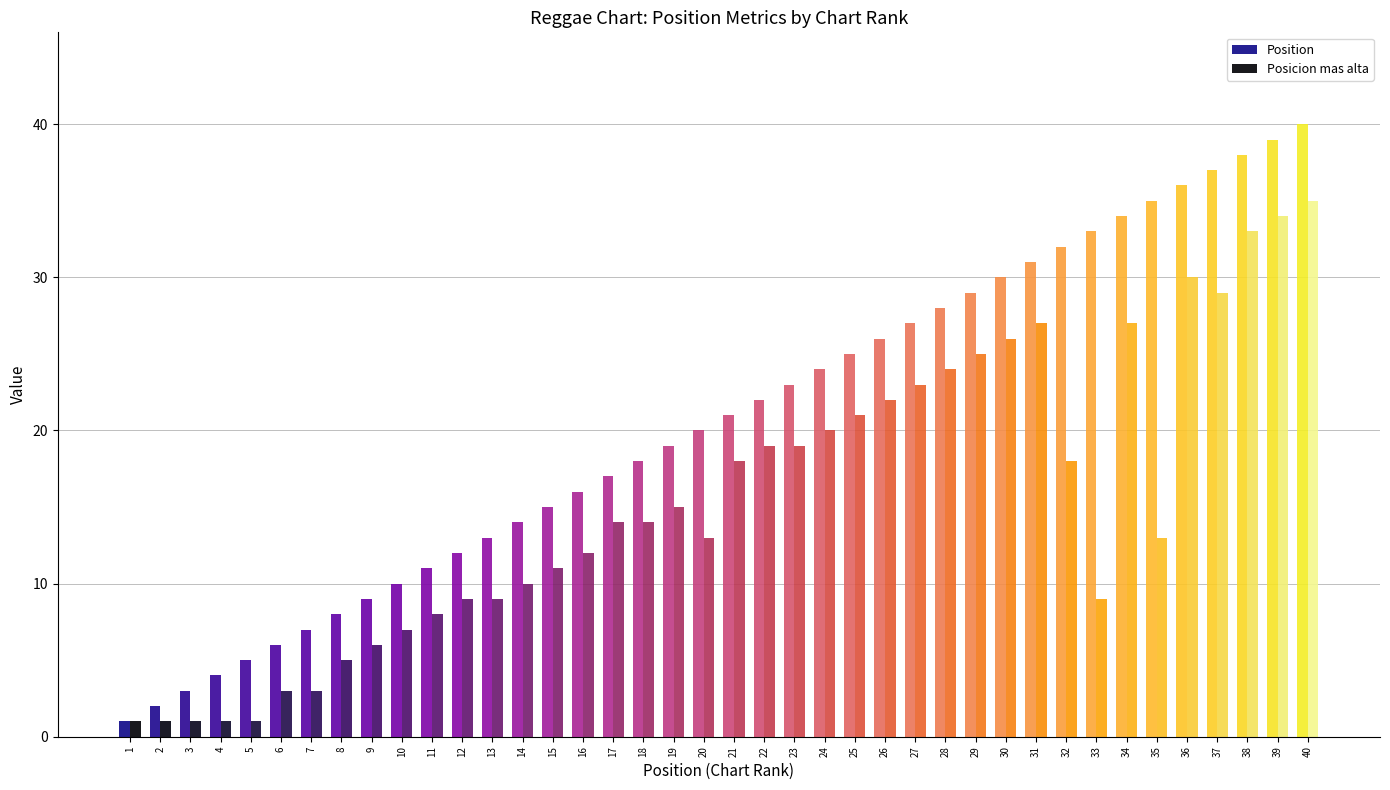

Which series has the largest range (max minus min)?

Position